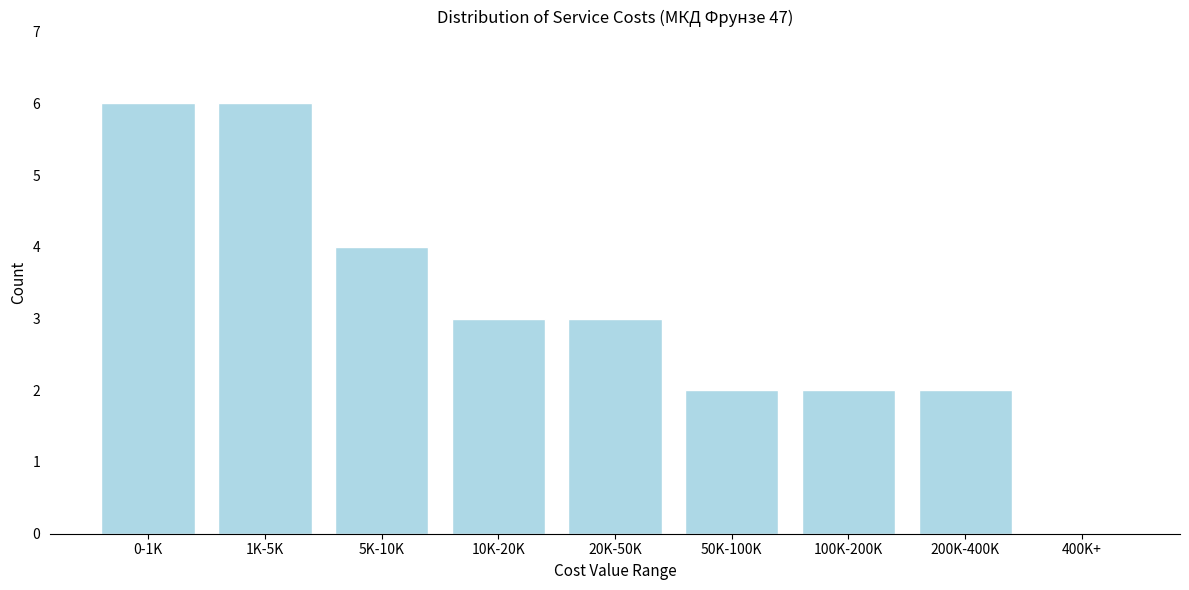

Reading left to right, extract all data points from this chart.

0-1K=6	1K-5K=6	5K-10K=4	10K-20K=3	20K-50K=3	50K-100K=2	100K-200K=2	200K-400K=2	400K+=0